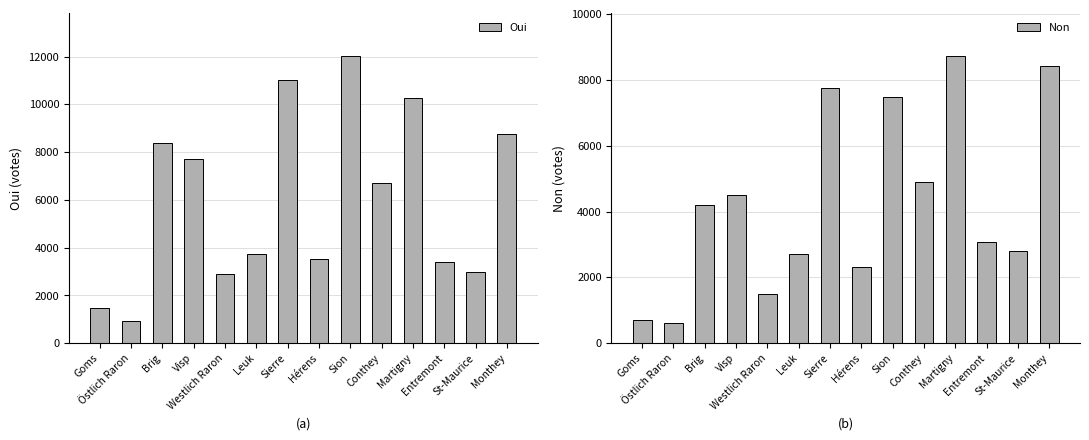

Rank the series by their maximum value, from highest to lowest.

Oui, Non